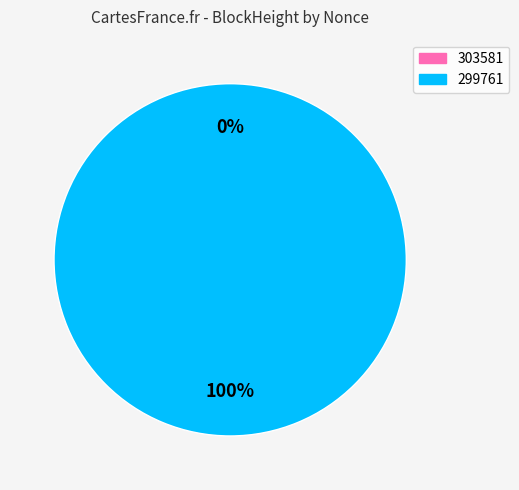

True or false: 303581 accounts for 8% of the total.

False